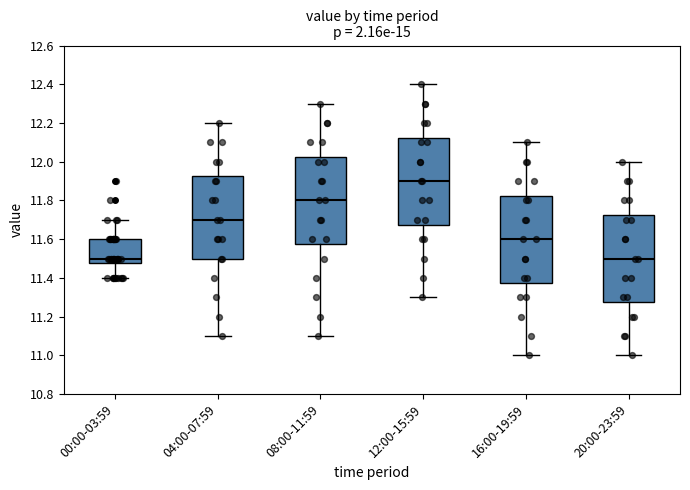

Reading left to right, read every box against the y-axis: the position of its median line, the range the box covers, and the ends of its whiskers. The values are not printed on the chart, so give them approximately, as read against the axis.

00:00-03:59: median 11.50, box 11.48 to 11.60, whiskers 11.40 to 11.70
04:00-07:59: median 11.70, box 11.50 to 11.92, whiskers 11.10 to 12.20
08:00-11:59: median 11.80, box 11.58 to 12.02, whiskers 11.10 to 12.30
12:00-15:59: median 11.90, box 11.68 to 12.12, whiskers 11.30 to 12.40
16:00-19:59: median 11.60, box 11.38 to 11.82, whiskers 11.00 to 12.10
20:00-23:59: median 11.50, box 11.28 to 11.72, whiskers 11.00 to 12.00